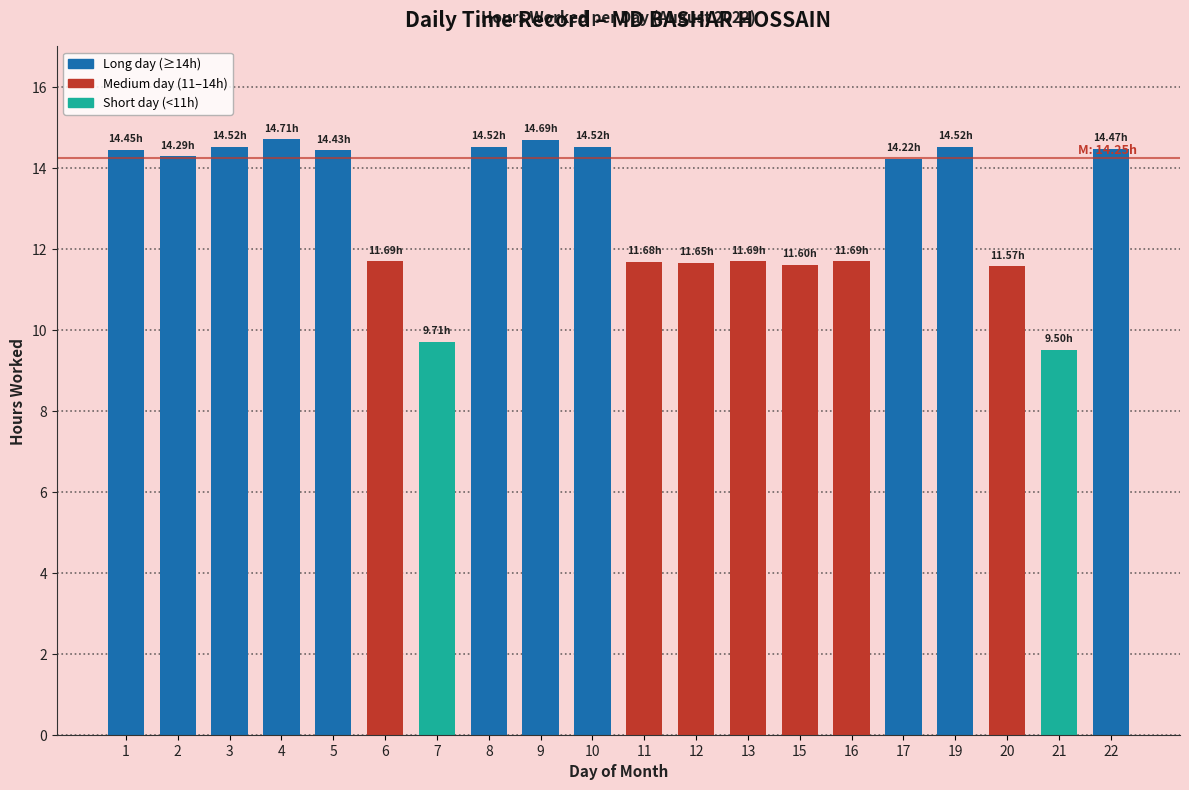

How many bars are there in total?

20